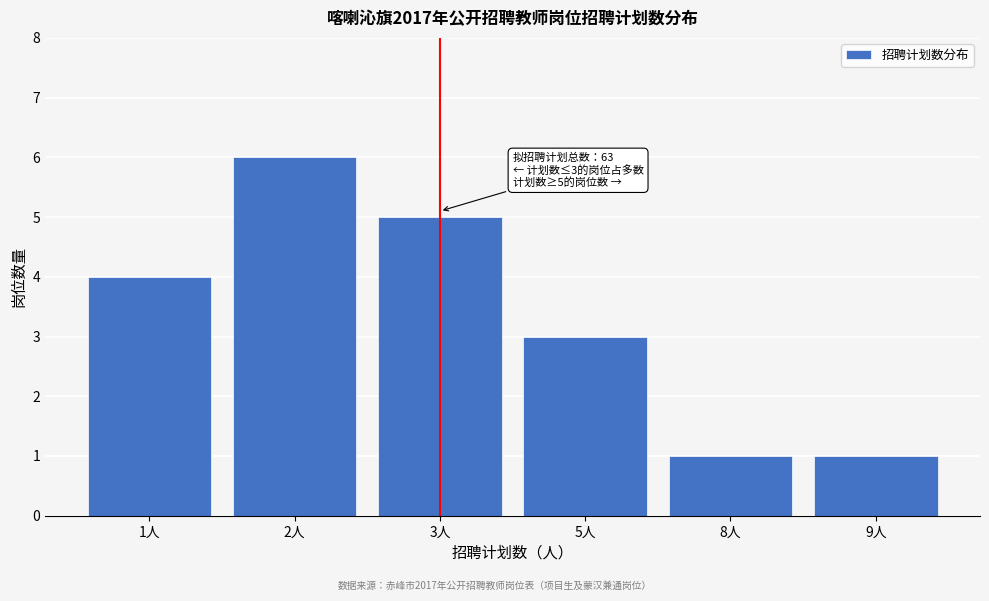

Reading left to right, list all the values displayed in this chart.

1人=4	2人=6	3人=5	5人=3	8人=1	9人=1